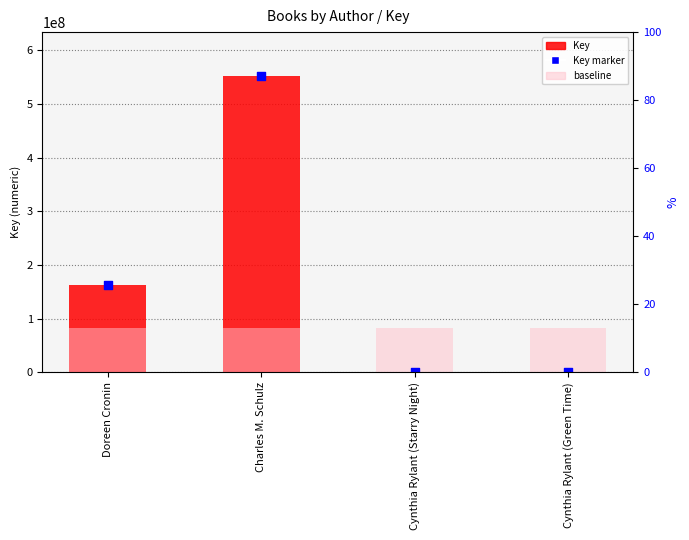

Which series has the largest total across all categories?

Key